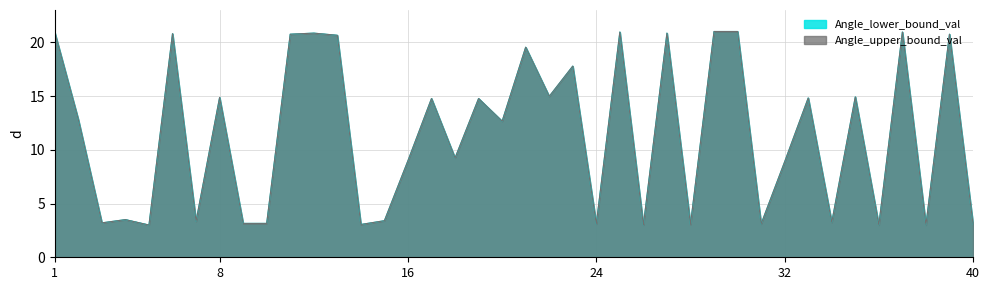

Rank the series at 37 from highest to lowest value.

Angle_lower_bound_val, Angle_upper_bound_val